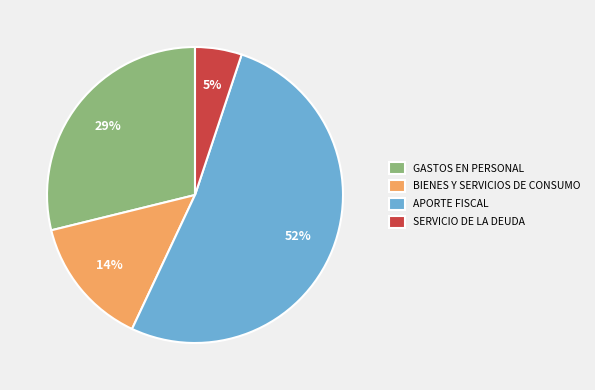

To the nearest percent, what percentage of the pie is BIENES Y SERVICIOS DE CONSUMO?

14%